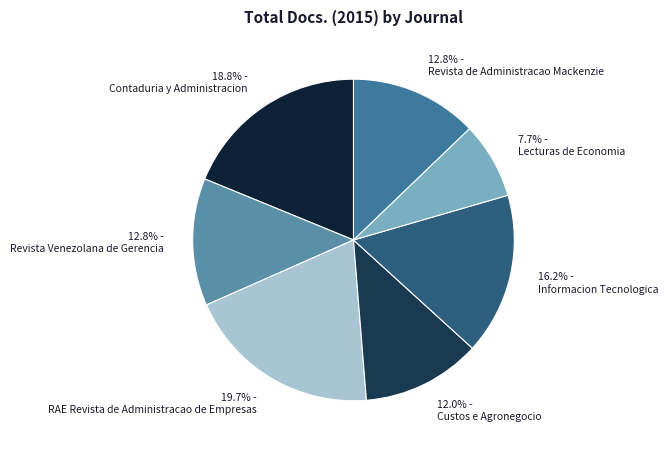

To the nearest percent, what is the combined percentage of Revista de Administracao Mackenzie and Informacion Tecnologica?

29%